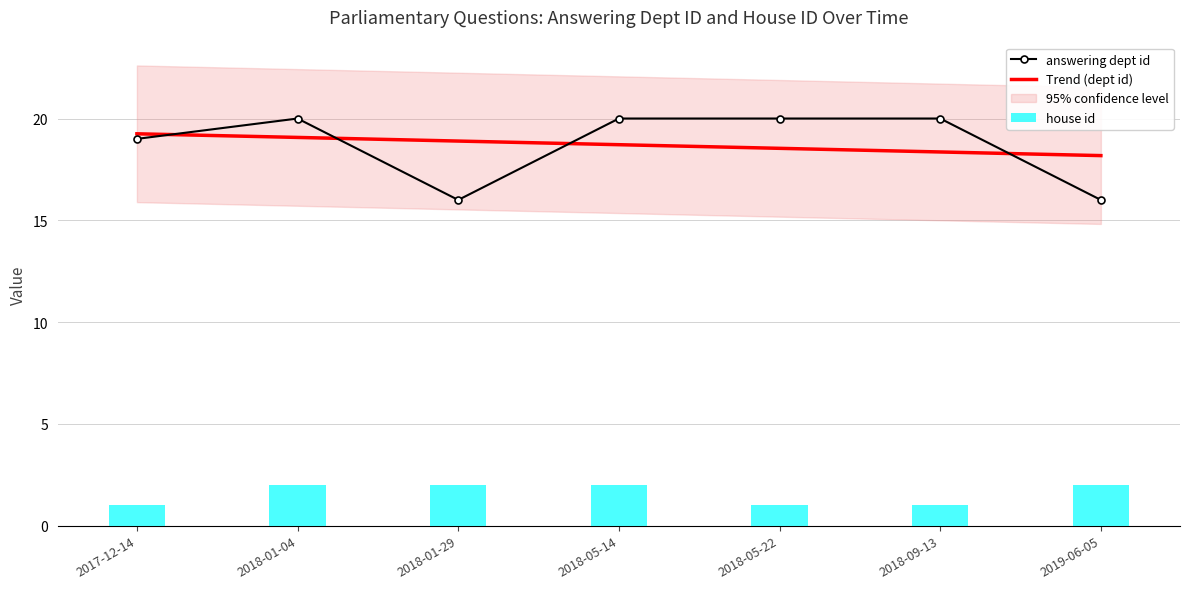

The answering dept id series shows 4.7 at 2017-12-14. True or false?

False